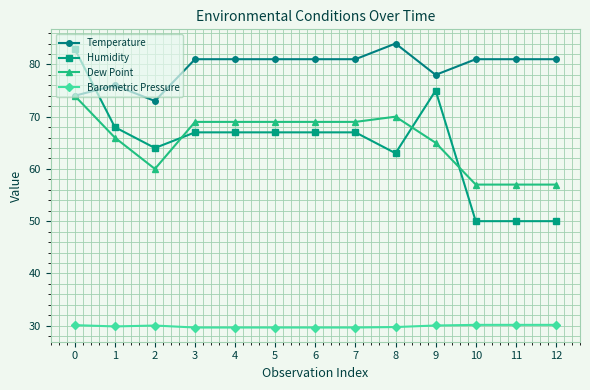

Is the value of Barometric Pressure at 9 greater than the value of Dew Point at 11?

No